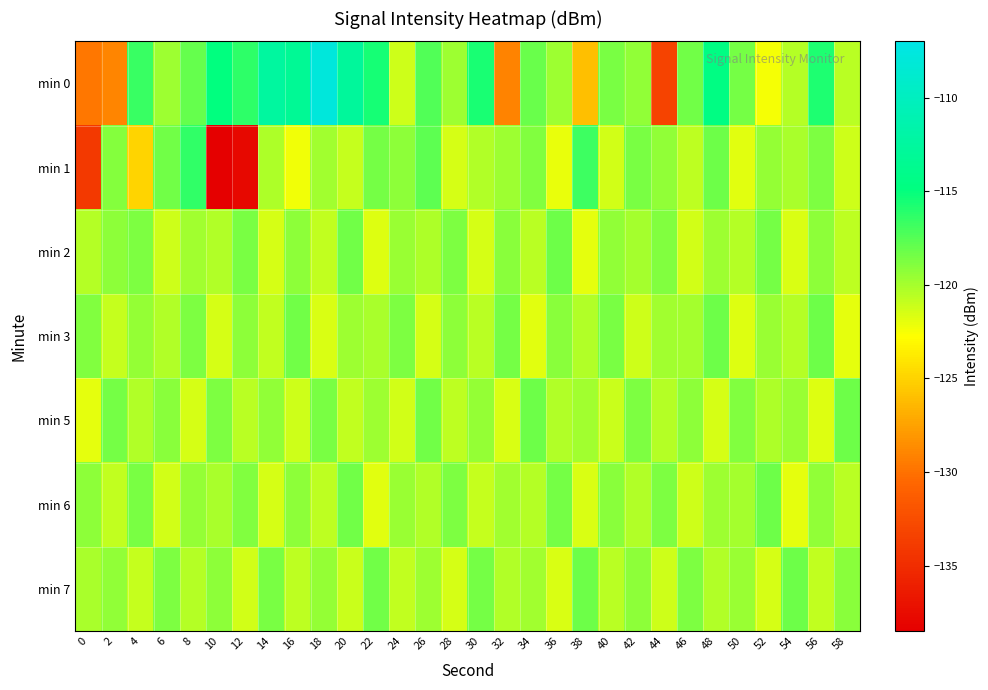

Count the number of categories in the chart.

30